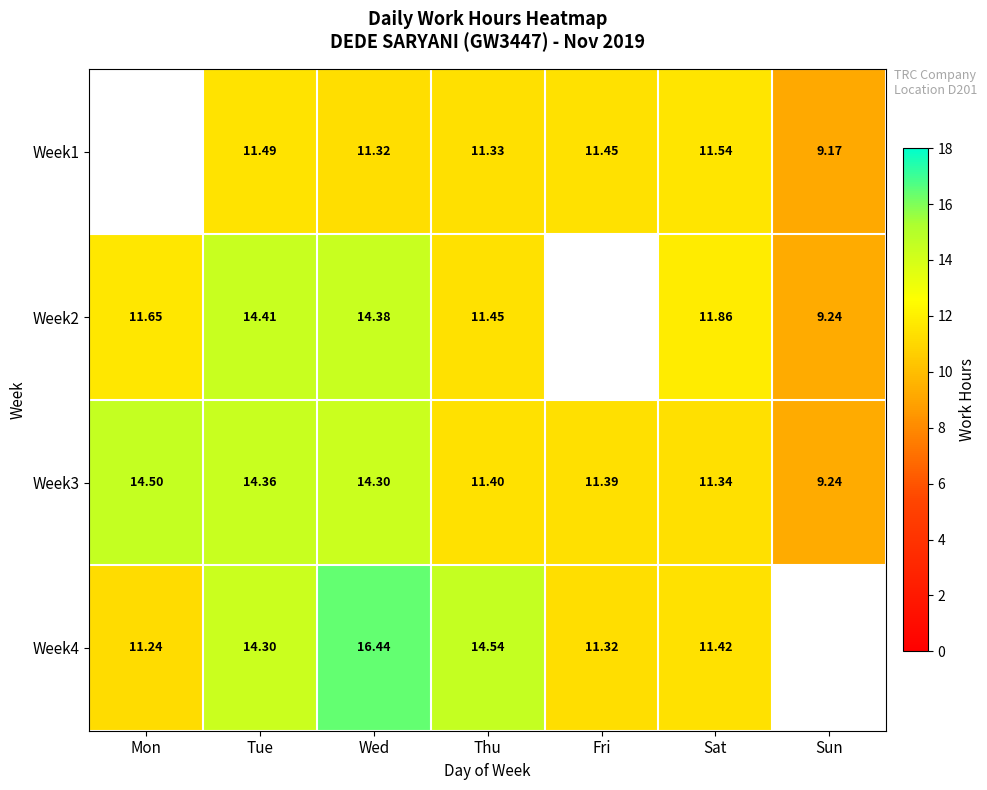

The Week3 series shows 3.3 at Fri. True or false?

False